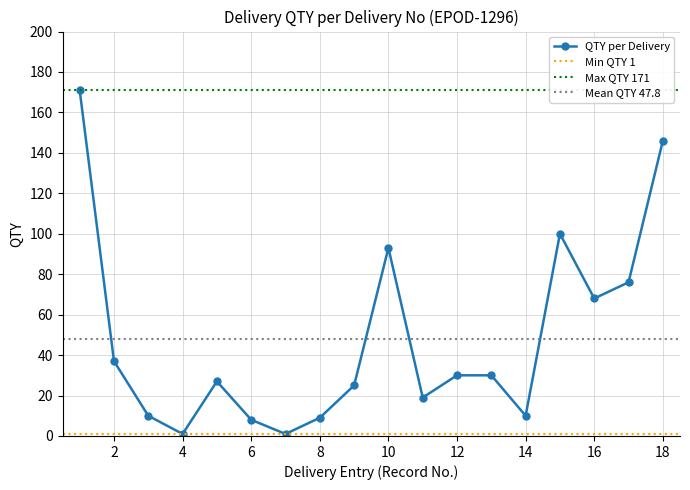

How many lines are shown in the chart?

1